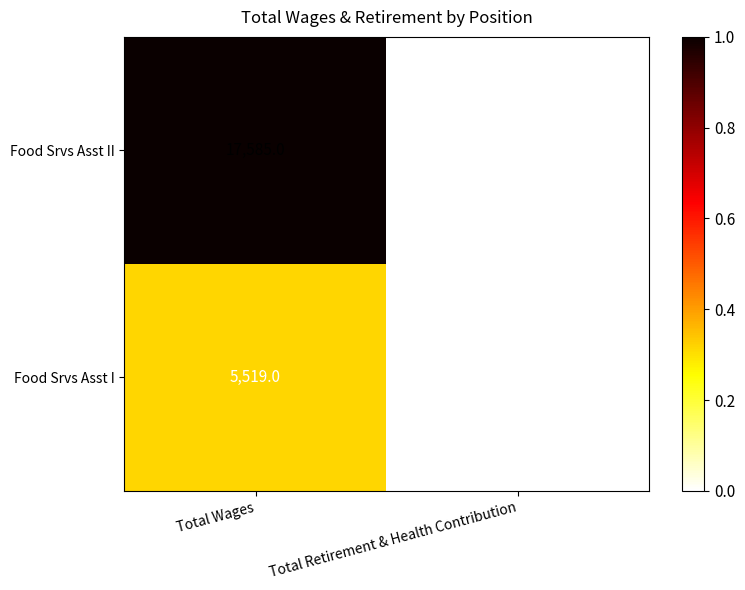

Is it true that Food Srvs Asst I equals 5519 at Total Wages?

True